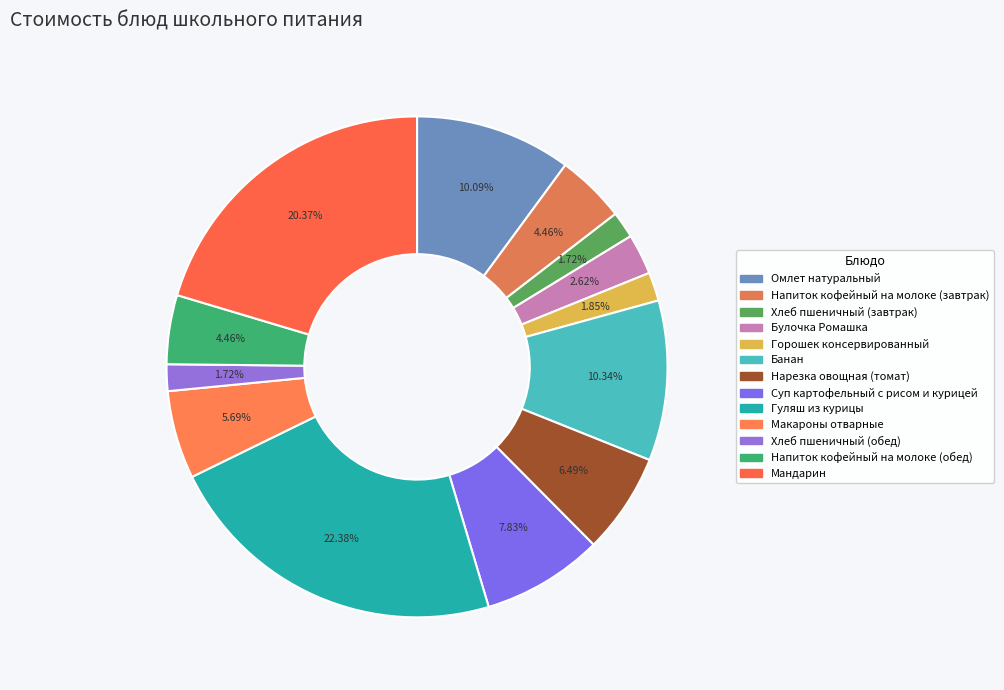

To the nearest percent, what is the average slice percentage?

8%